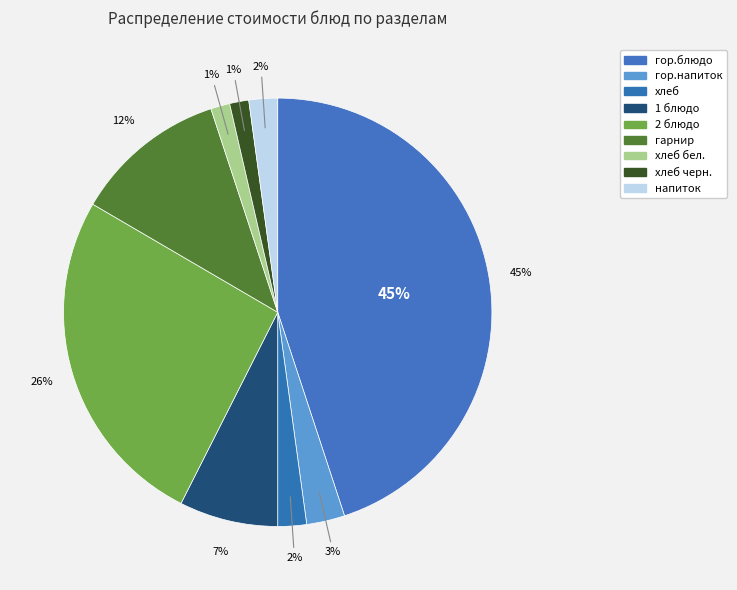

Does any single category account for the majority?

No